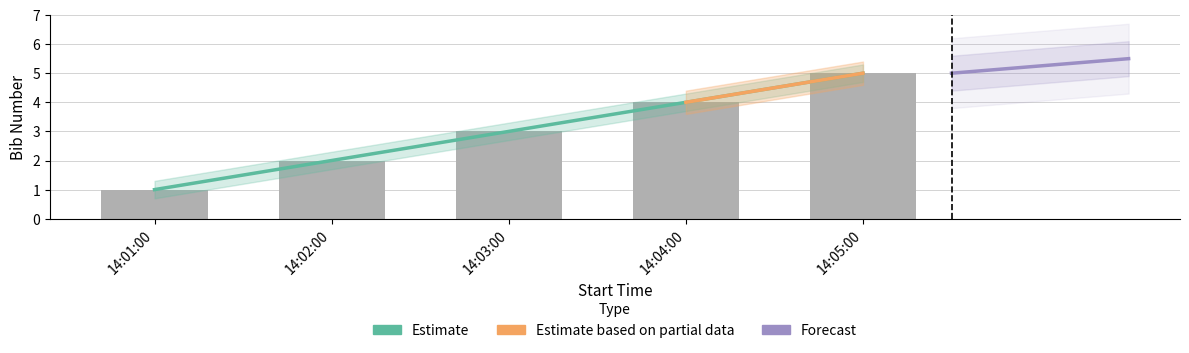

True or false: the data shows 5 at 14:05:00.

True